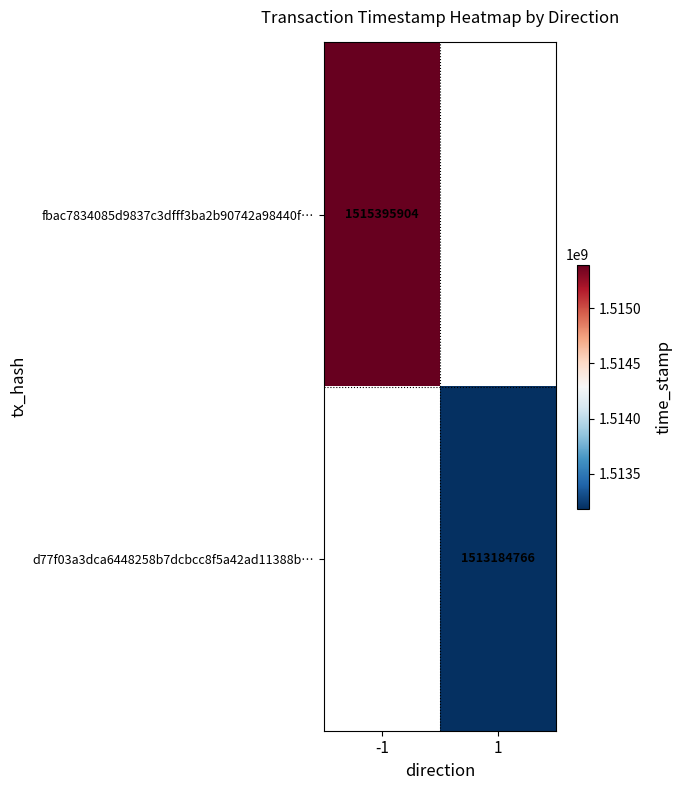

Is the value of d77f03a3dca6448258b7dcbcc8f5a42ad11388b… at 1 greater than the value of fbac7834085d9837c3dfff3ba2b90742a98440f… at -1?

No